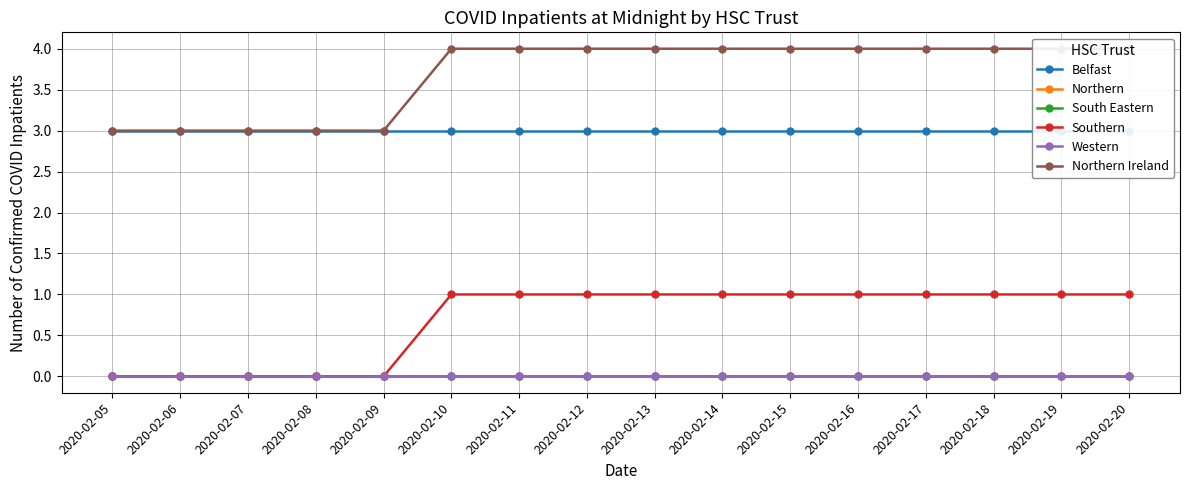

True or false: Northern Ireland and Northern cross at least once.

False